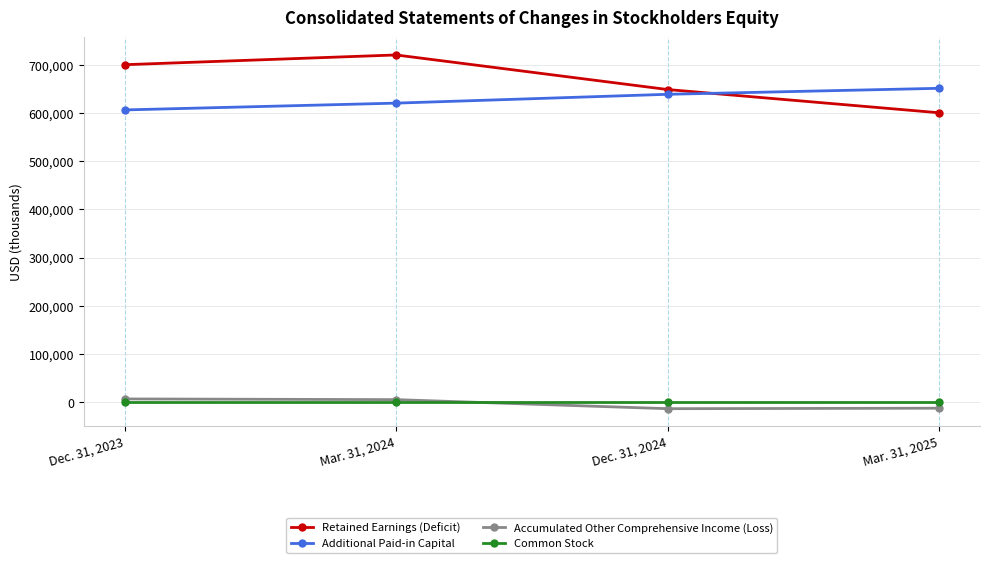

Rank the series by their maximum value, from highest to lowest.

Retained Earnings (Deficit), Additional Paid-in Capital, Accumulated Other Comprehensive Income (Loss), Common Stock